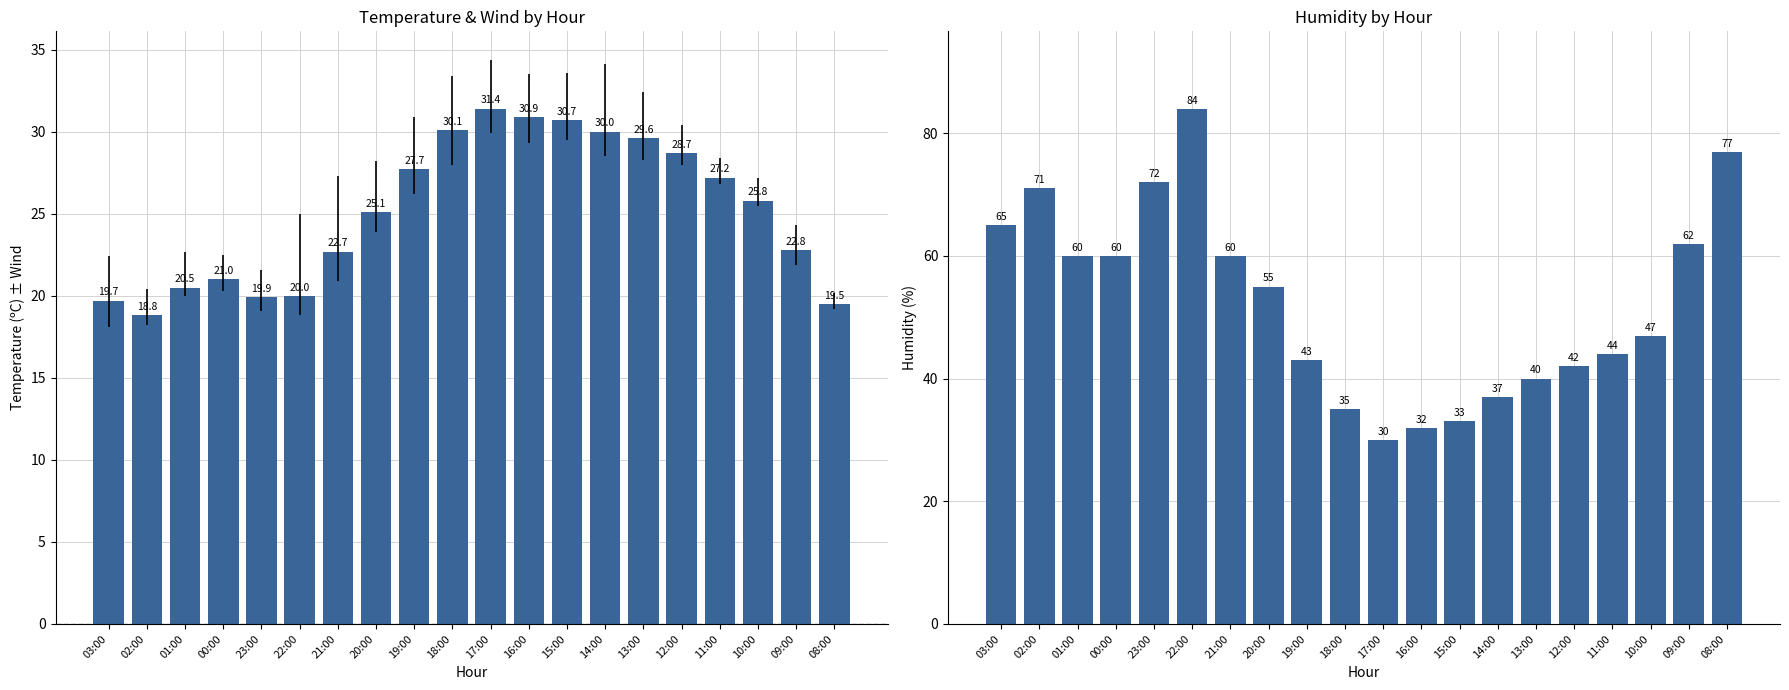

What is the lowest value of the Hezetasuna (%) series?

30.0